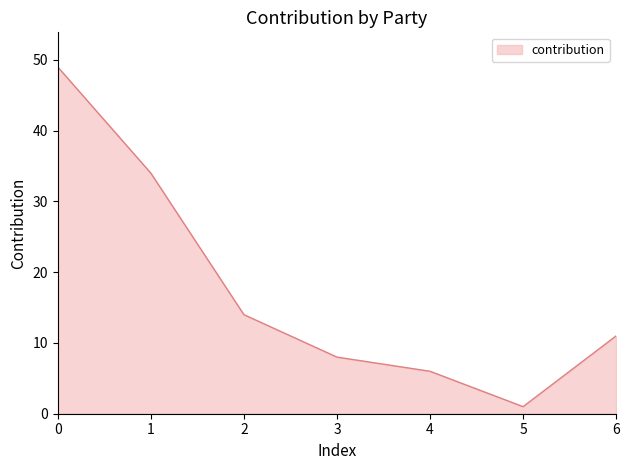

Rank the categories by value from highest to lowest.

0, 1, 2, 6, 3, 4, 5